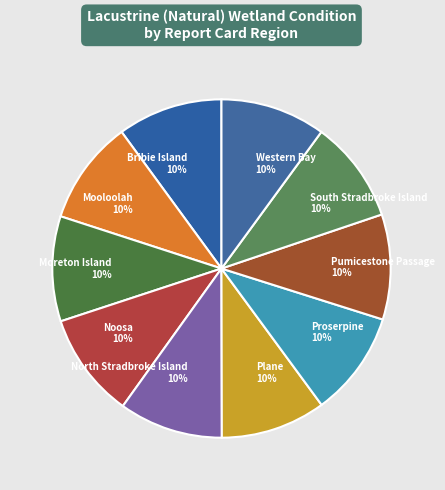

Approximately how many times larger is the value at Pumicestone Passage compared to Western Bay?

1.0